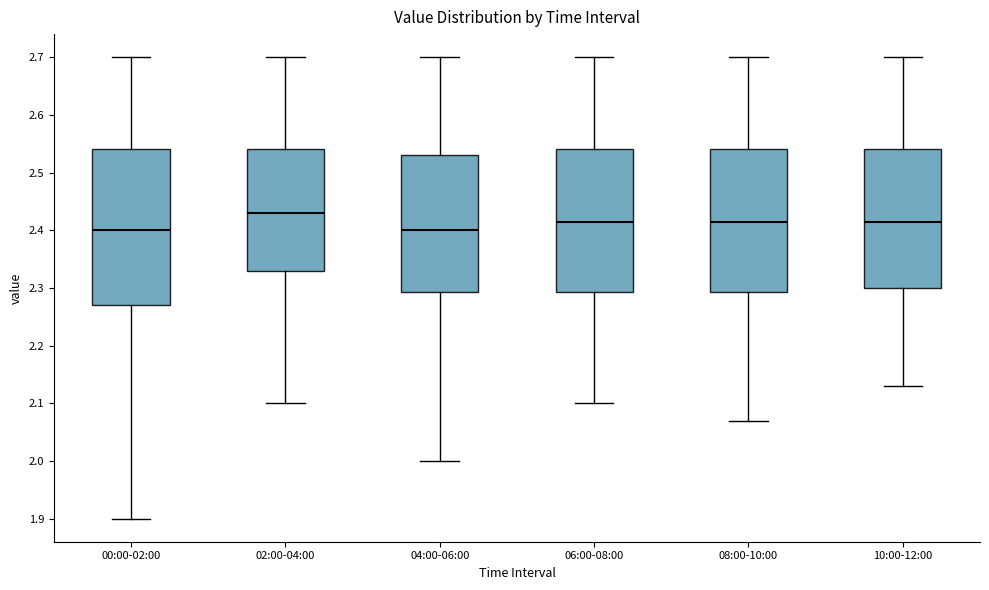

Where does the lower whisker of the box for 02:00-04:00 end on the y-axis? The values are not printed on the chart, so give them approximately, as read against the axis.

2.10